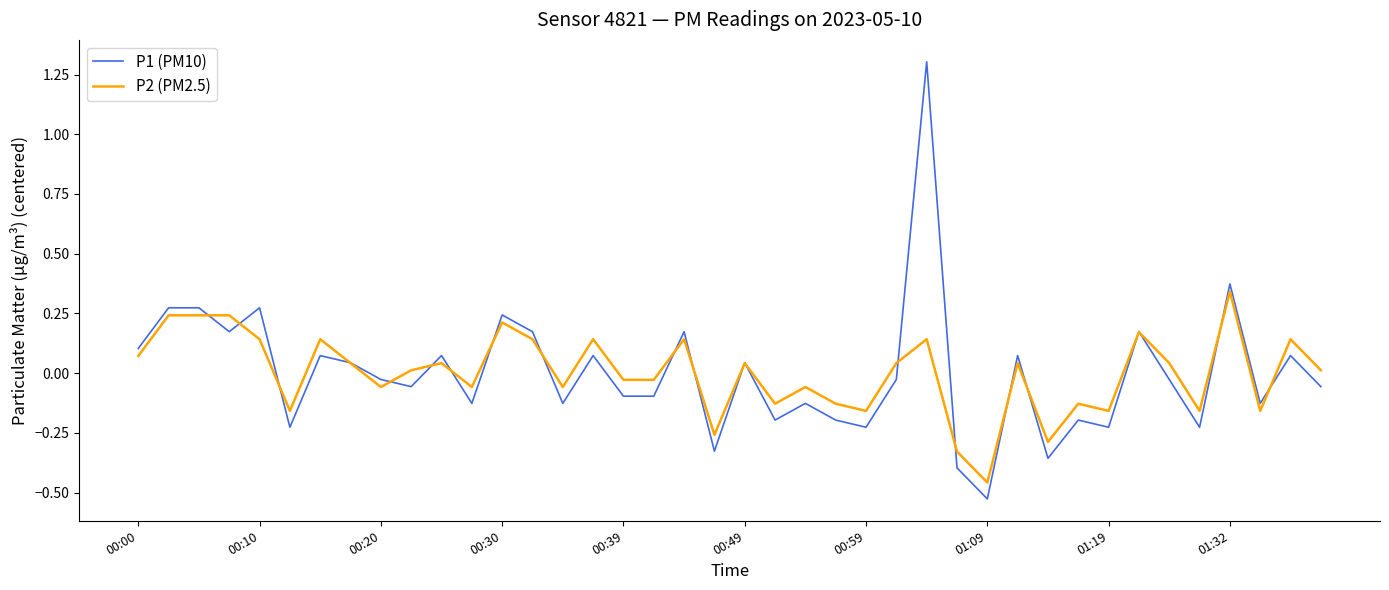

Which series has the largest range (max minus min)?

P1 (PM10)